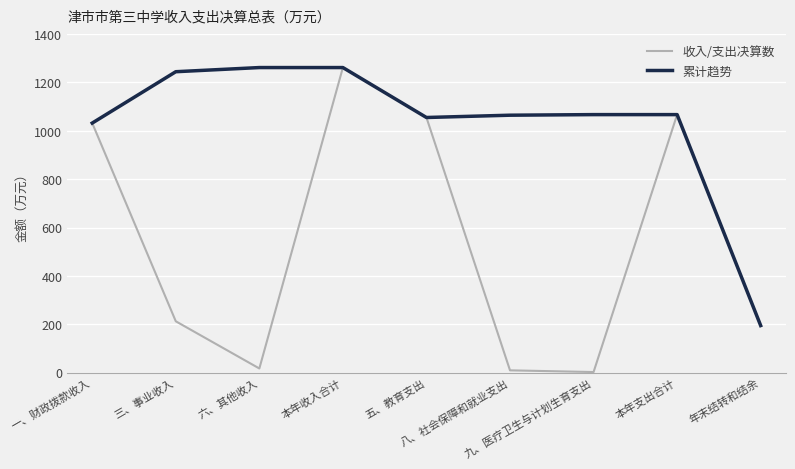

Rank the series by their average value, from highest to lowest.

累计趋势, 收入/支出决算数